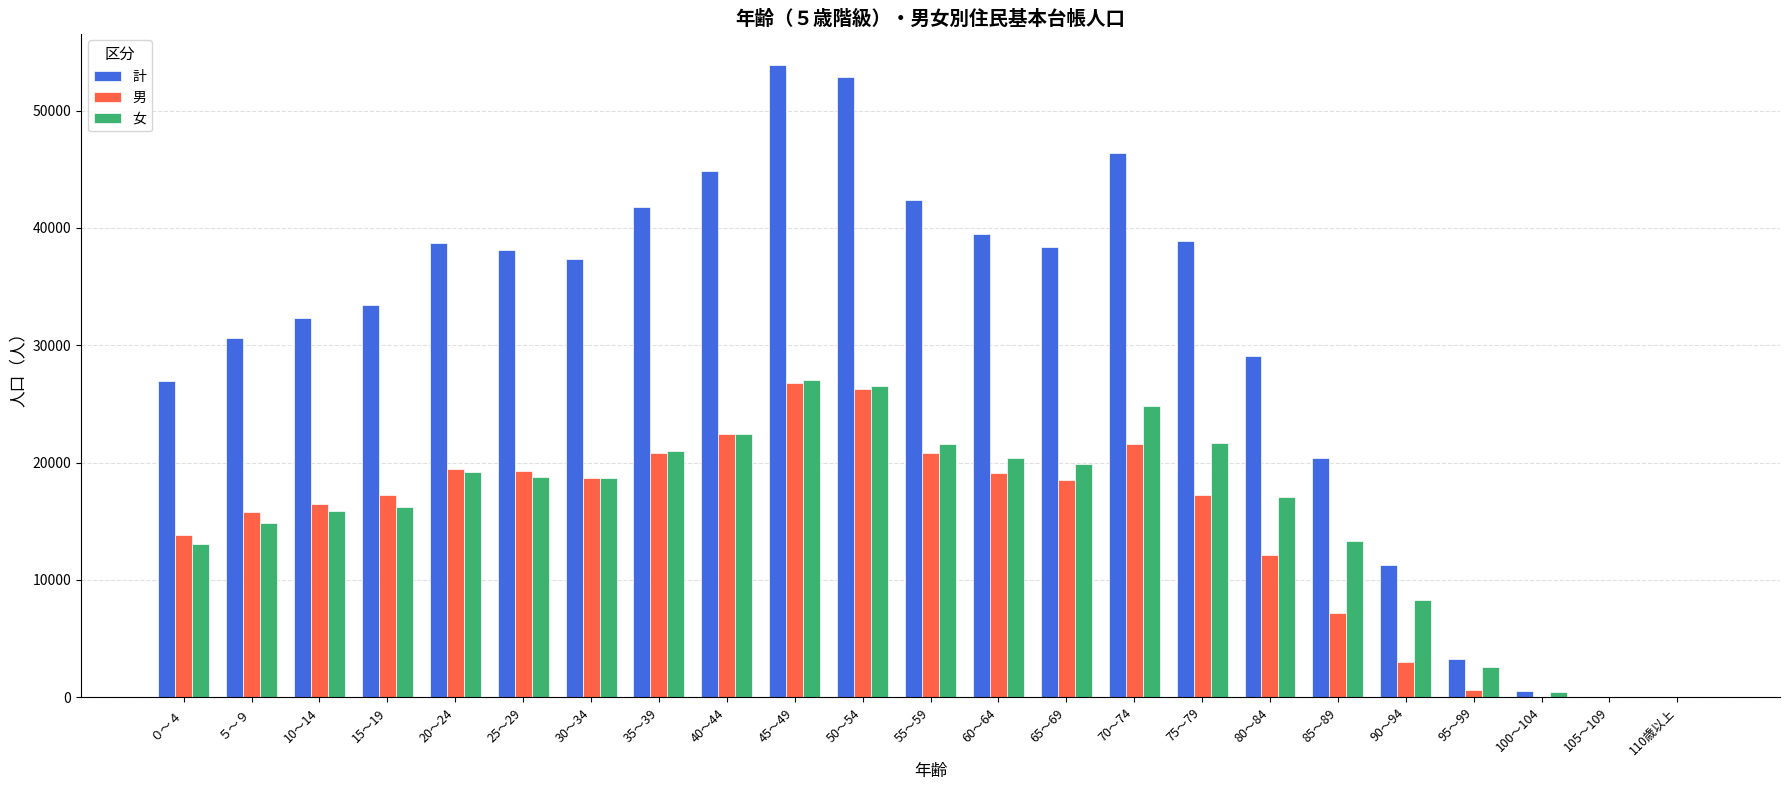

Between ５～９ and 75～79, which series saw the biggest shift?

計